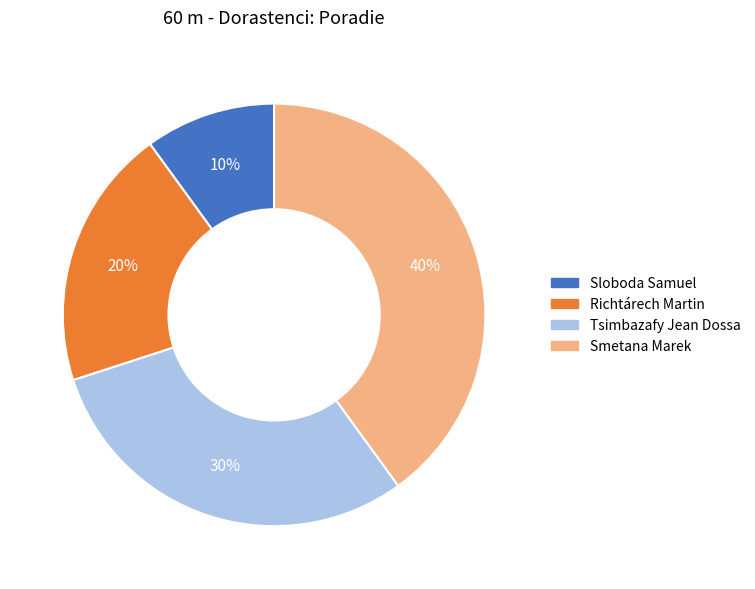

Which slice is the largest?

Smetana Marek